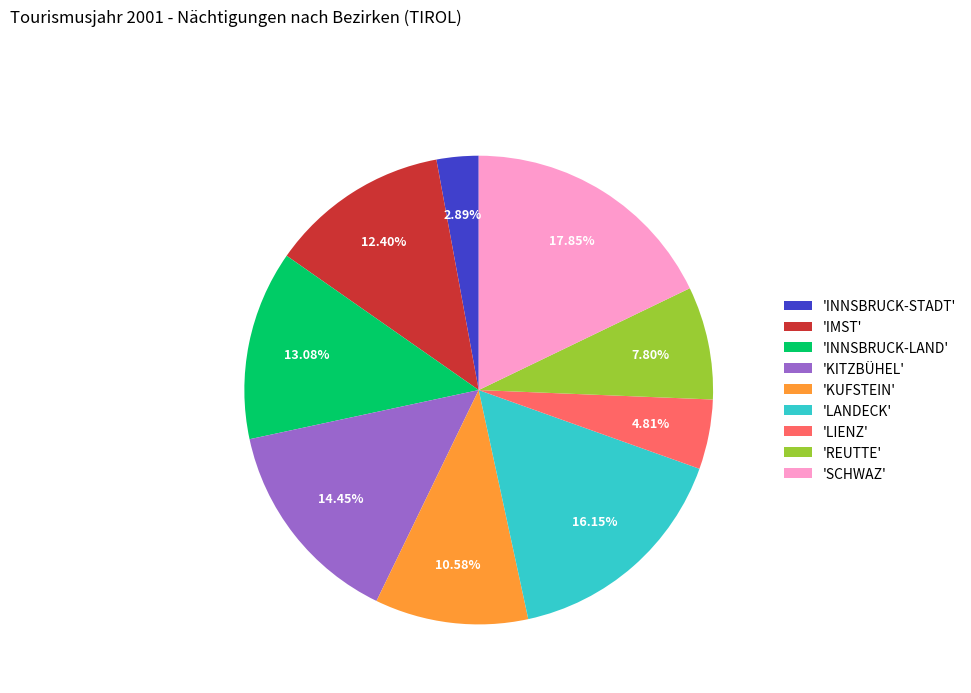

How many slices are in this pie chart?

9